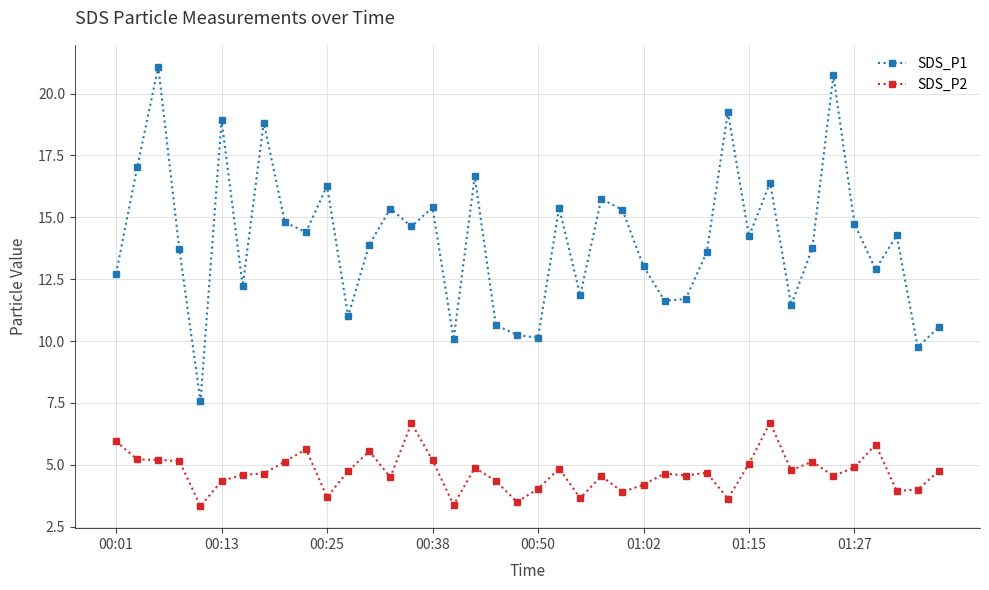

What is the minimum value shown in the chart?

3.3